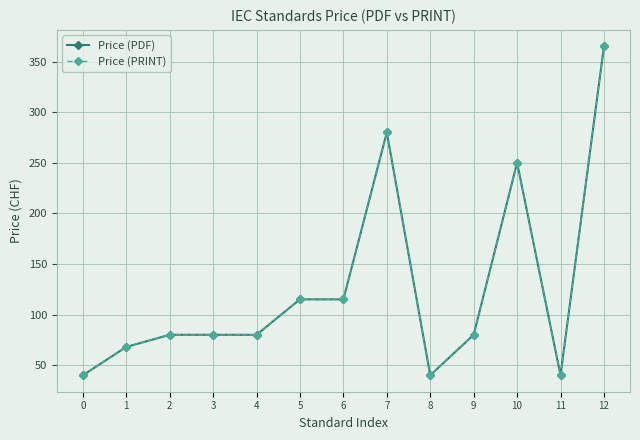

Does the chart have visible grid lines?

Yes